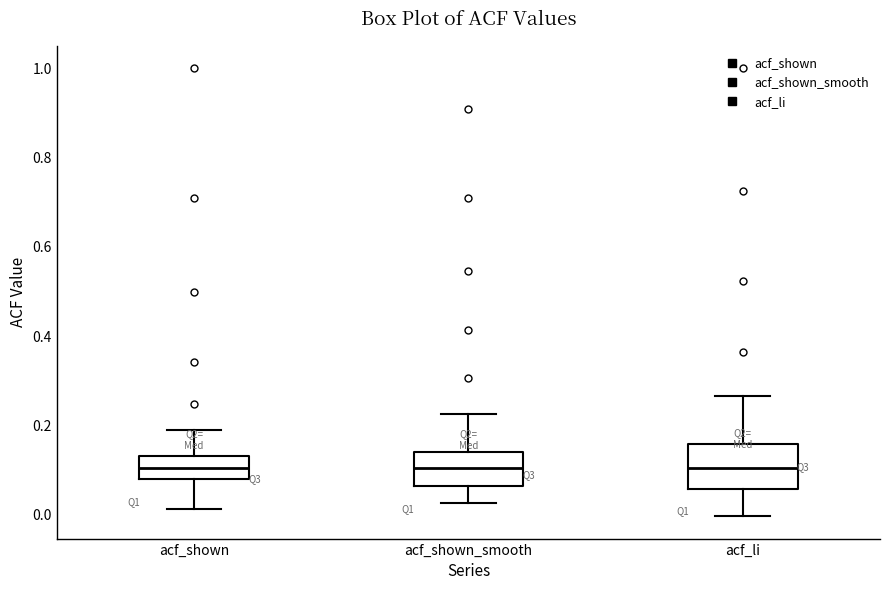

Reading left to right, read every box against the y-axis: the position of its median line, the range the box covers, and the ends of its whiskers. The values are not printed on the chart, so give them approximately, as read against the axis.

acf_shown: median 0.10, box 0.08 to 0.14, whiskers 0.02 to 0.18
acf_shown_smooth: median 0.10, box 0.06 to 0.14, whiskers 0.02 to 0.22
acf_li: median 0.10, box 0.06 to 0.16, whiskers 0.00 to 0.26